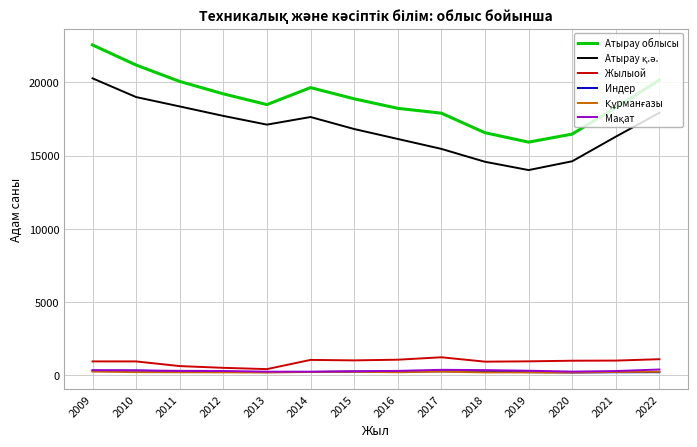

True or false: Атырау облысы and Индер cross at least once.

False